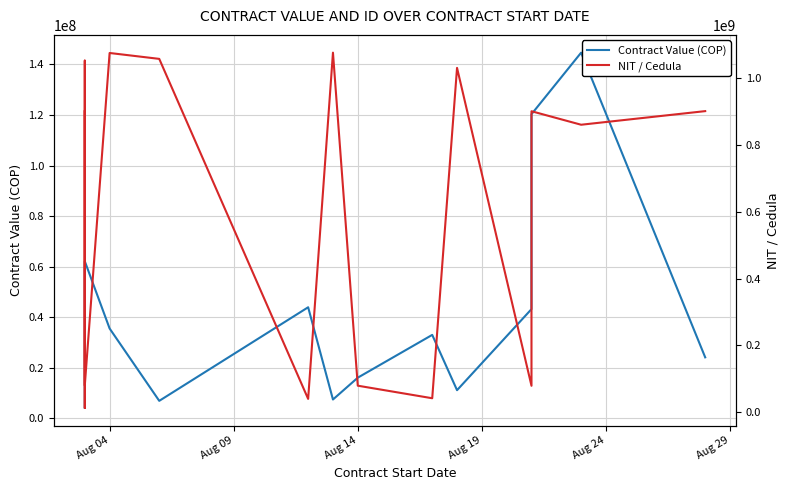

How many values in the NIT / Cedula series exceed 900846370?

8